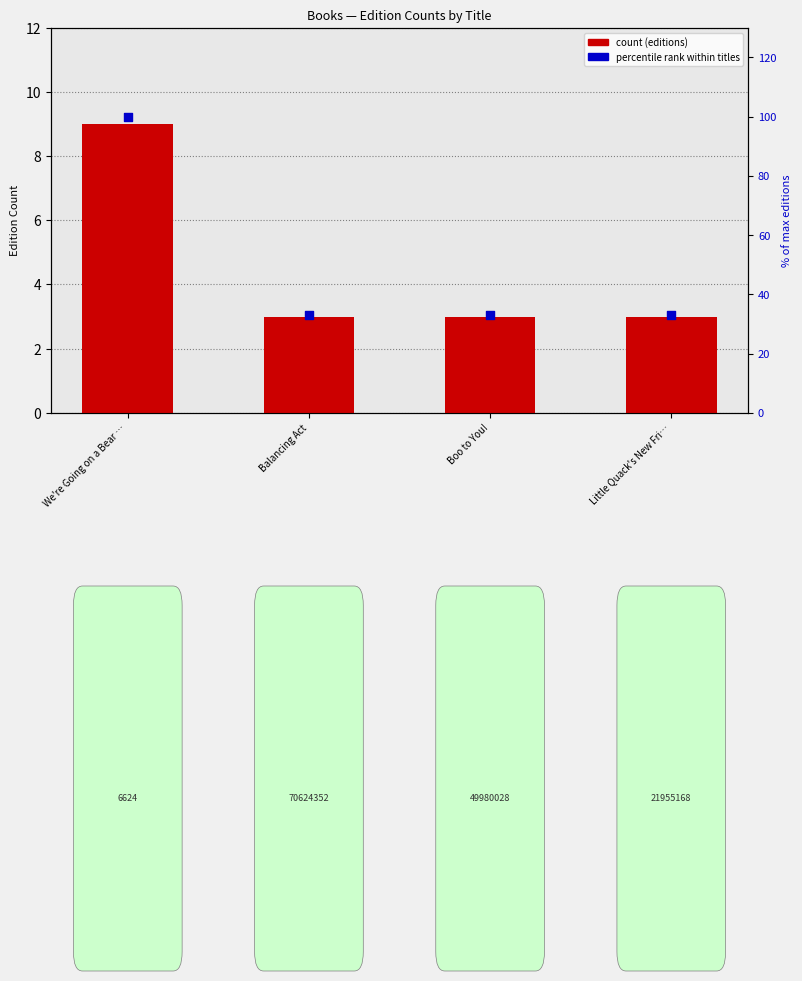

Which series has the largest total across all categories?

% of max editions